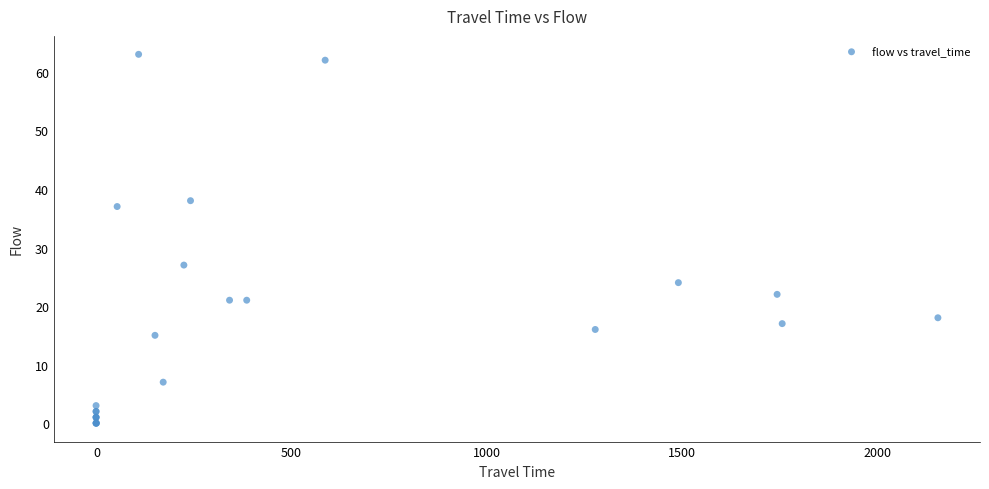

What Y value in the scatter plot is closest to 31?

27